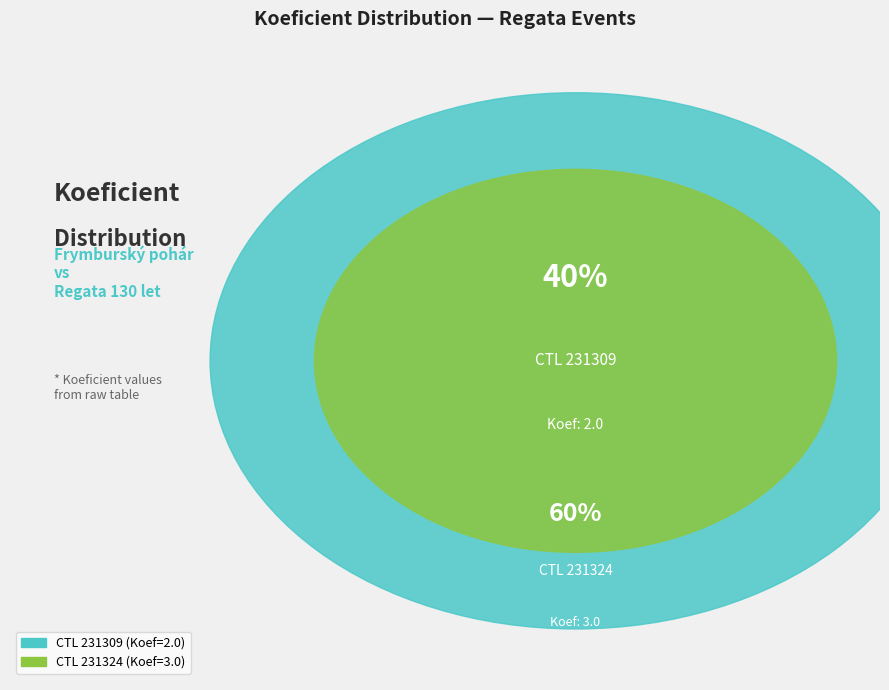

What percentage do 231309 and 231324 together represent?

100.0%